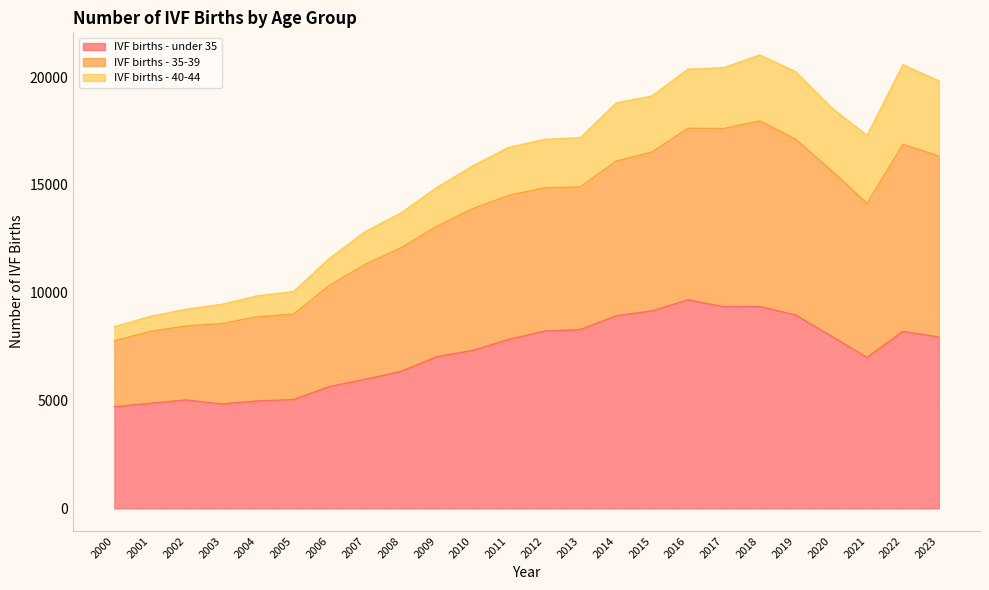

The value of IVF births - under 35 at 2018 is 12269. True or false?

False